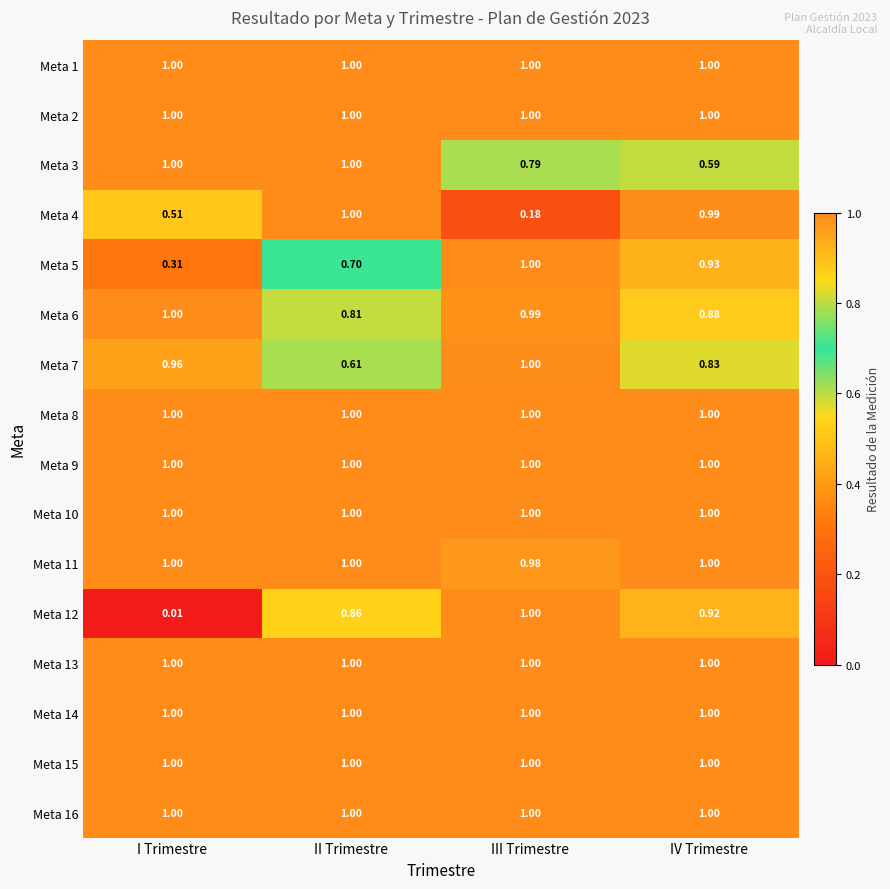

List the labels in order of Meta 6 value, smallest first.

II Trimestre, IV Trimestre, III Trimestre, I Trimestre